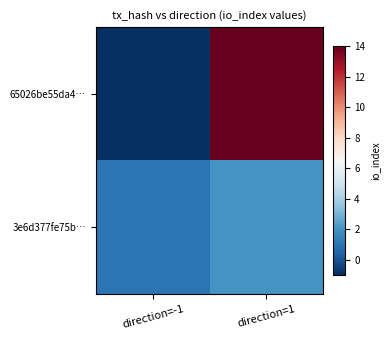

What is the maximum value shown in the chart?

14